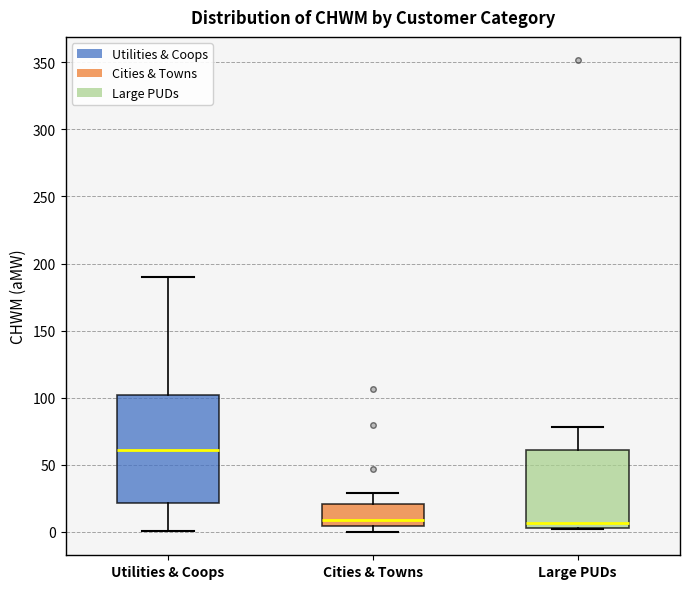

Reading left to right, transcribe this box plot: for each box, give where its median line is, the range the box spans, and where its two whiskers end, as read against the y-axis. The values are not printed on the chart, so give them approximately, as read against the axis.

Utilities & Coops: median 60, box 20 to 100, whiskers 0 to 190
Cities & Towns: median 10, box 5 to 20, whiskers 0 to 30
Large PUDs: median 5 (just above the box's lower edge), box 5 to 60, whiskers 0 to 80